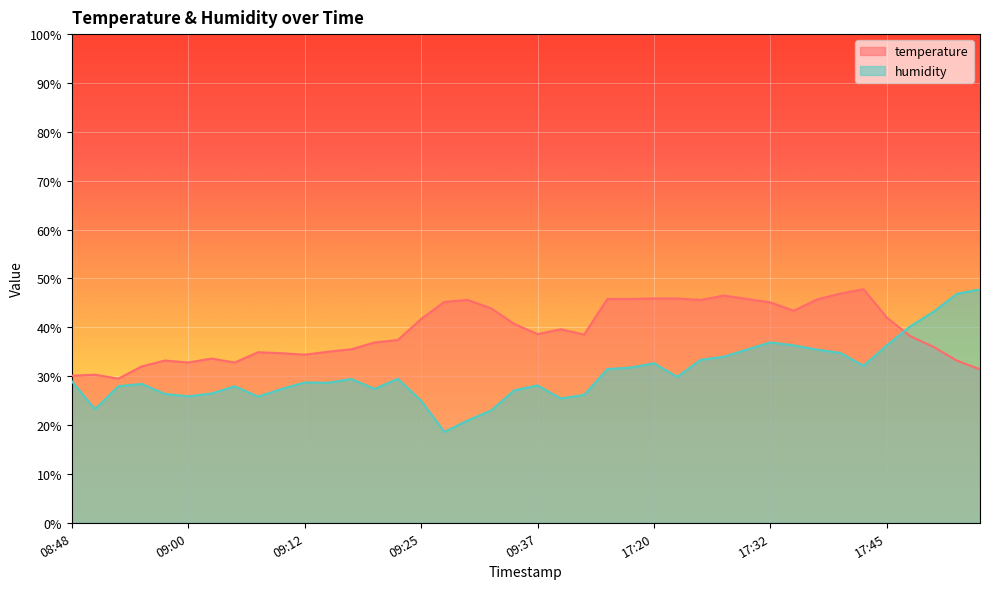

How many categories are shown in the chart?

40